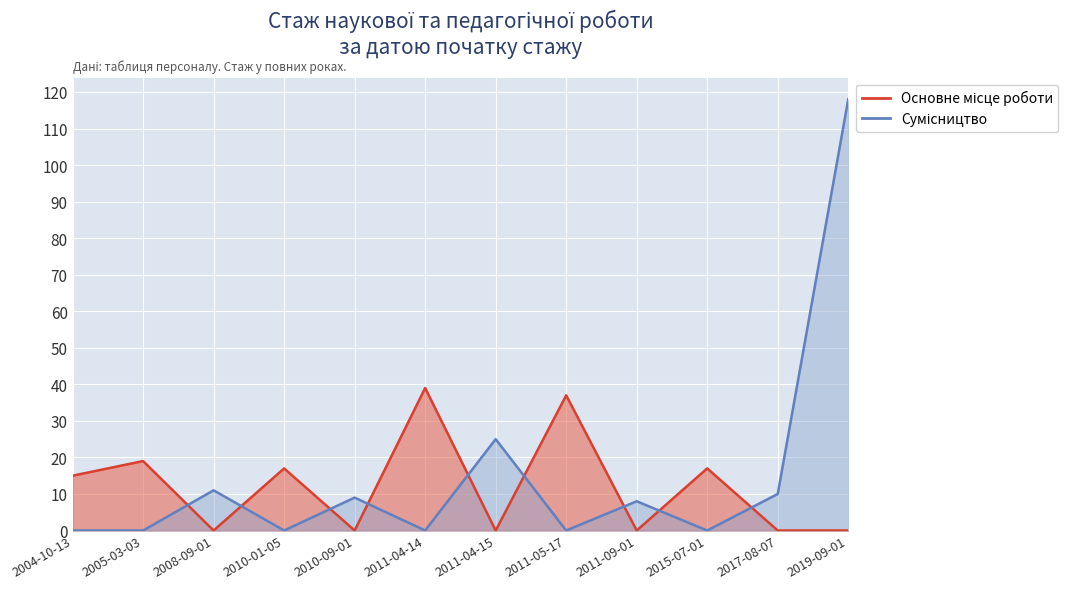

Reading left to right, list all the values displayed in this chart.

Основне місце роботи: 2004-10-13=15	2005-03-03=19	2008-09-01=0	2010-01-05=17	2010-09-01=0	2011-04-14=39	2011-04-15=0	2011-05-17=37	2011-09-01=0	2015-07-01=17	2017-08-07=0	2019-09-01=0
Сумісництво: 2004-10-13=0	2005-03-03=0	2008-09-01=11	2010-01-05=0	2010-09-01=9	2011-04-14=0	2011-04-15=25	2011-05-17=0	2011-09-01=8	2015-07-01=0	2017-08-07=10	2019-09-01=118